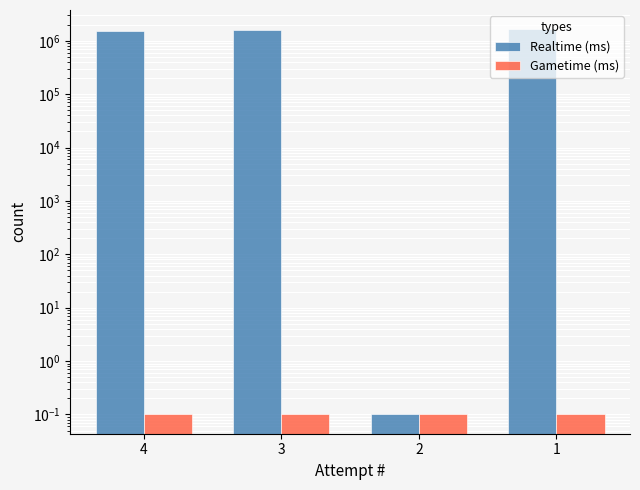

Is the value of Realtime (ms) at 2 greater than the value of Gametime (ms) at 4?

No